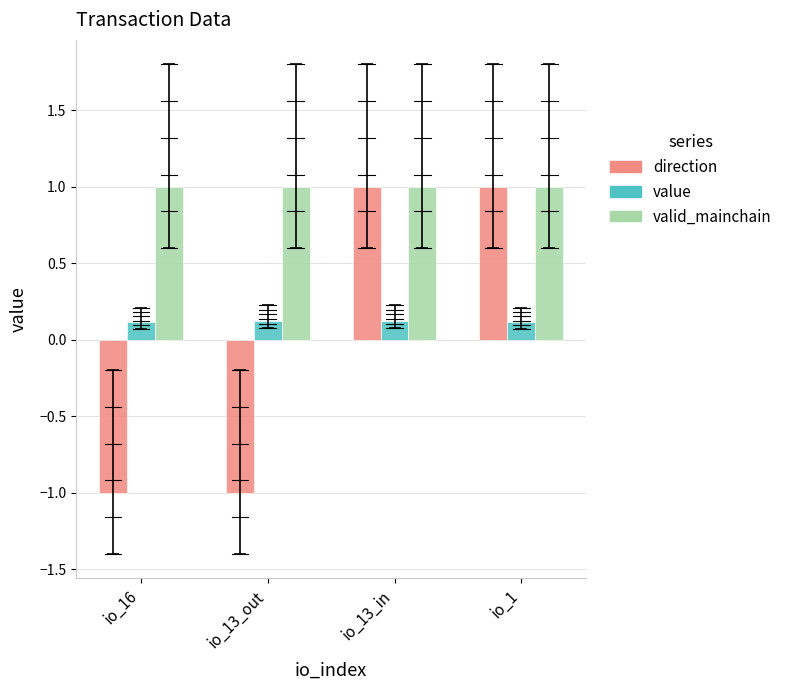

Is it true that direction equals -1.0 at io_16?

True